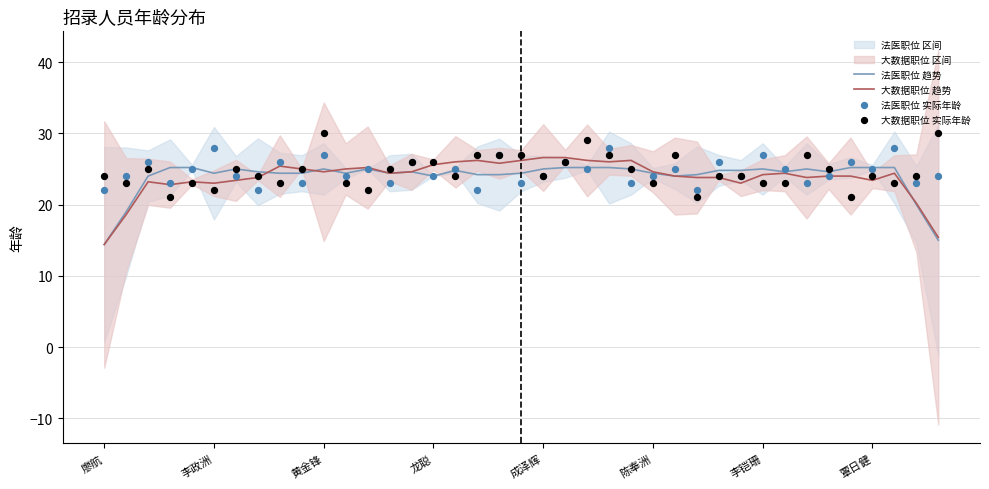

What is the maximum value for 法医职位 趋势?

25.2